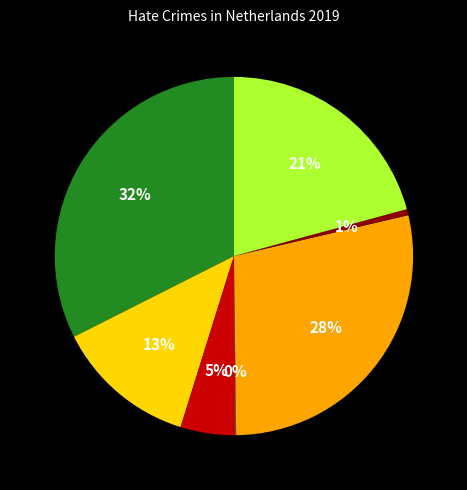

To the nearest percent, what is the average slice percentage?

14%